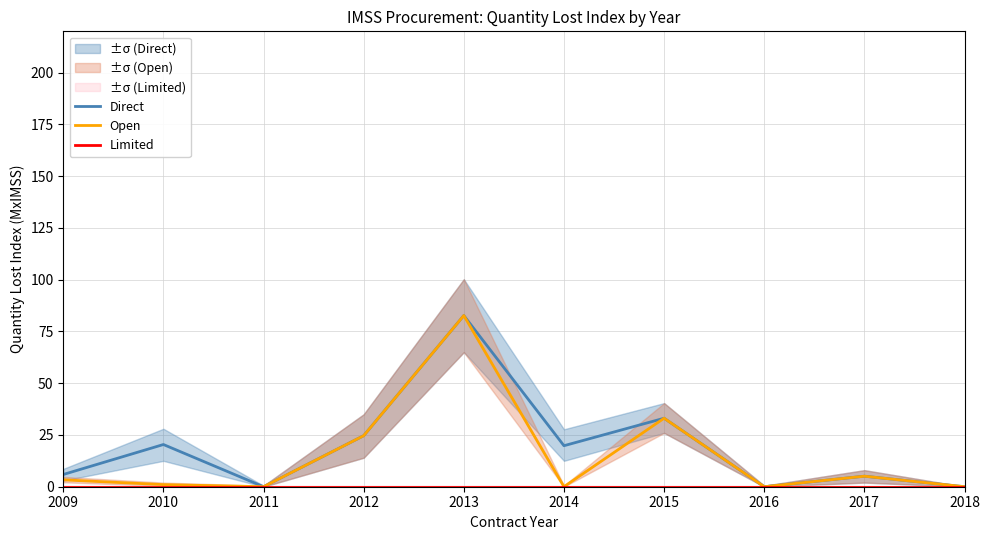

List the labels in order of Limited value, largest first.

2009, 2010, 2011, 2012, 2013, 2014, 2015, 2016, 2017, 2018